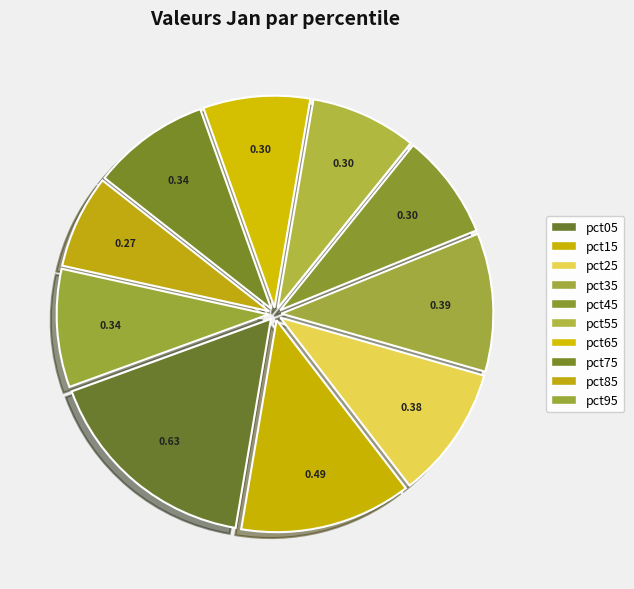

To the nearest percent, what percentage of the pie is pct35?

11%